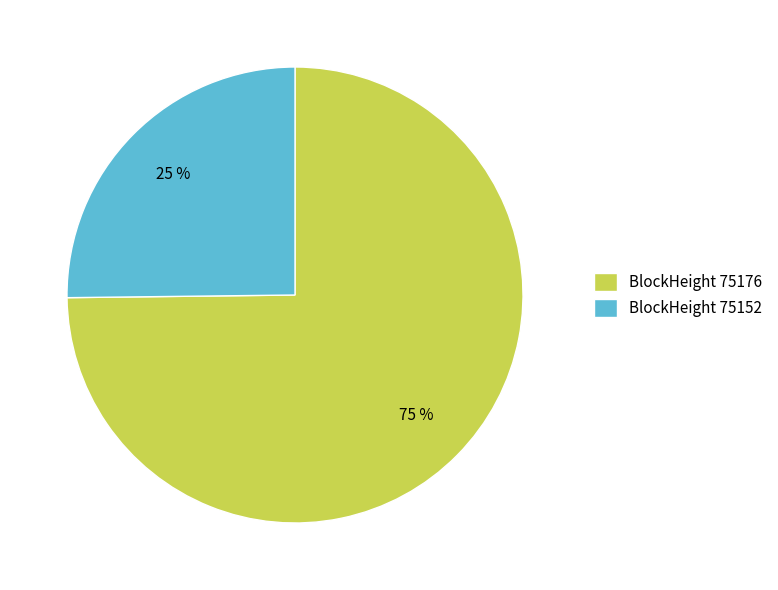

Which category has the smallest portion of the pie?

BlockHeight 75152